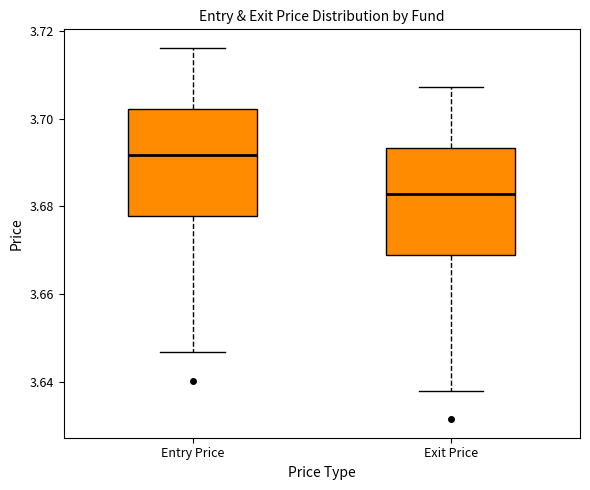

Which box has the highest median line?

Entry Price